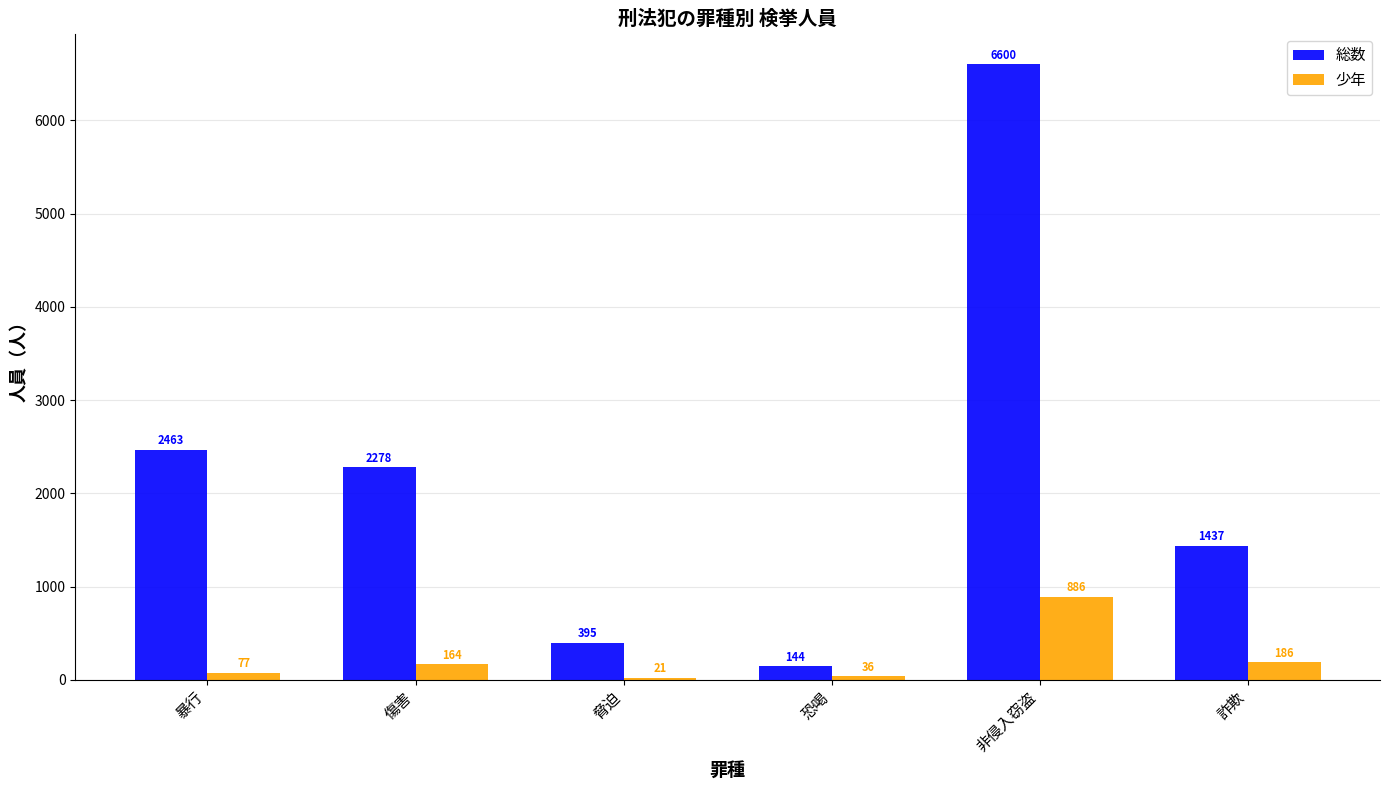

Which label corresponds to the largest value in the chart?

非侵入窃盗